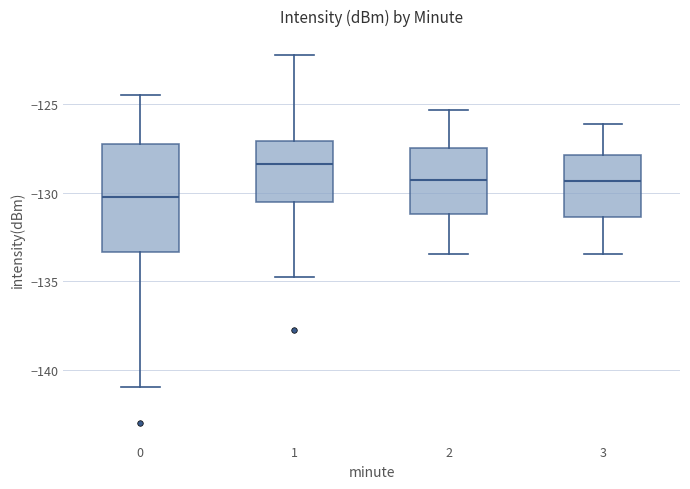

Comparing the boxes themselves (not the whiskers), which one is the tallest?

0